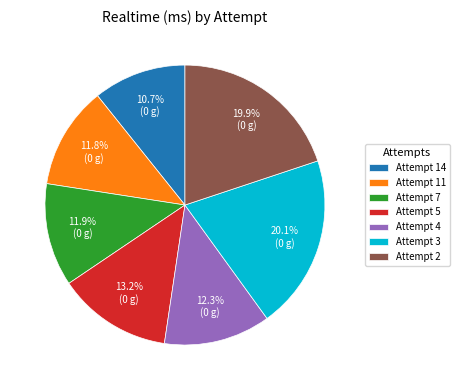

True or false: Attempt 4 accounts for 12% of the total.

True